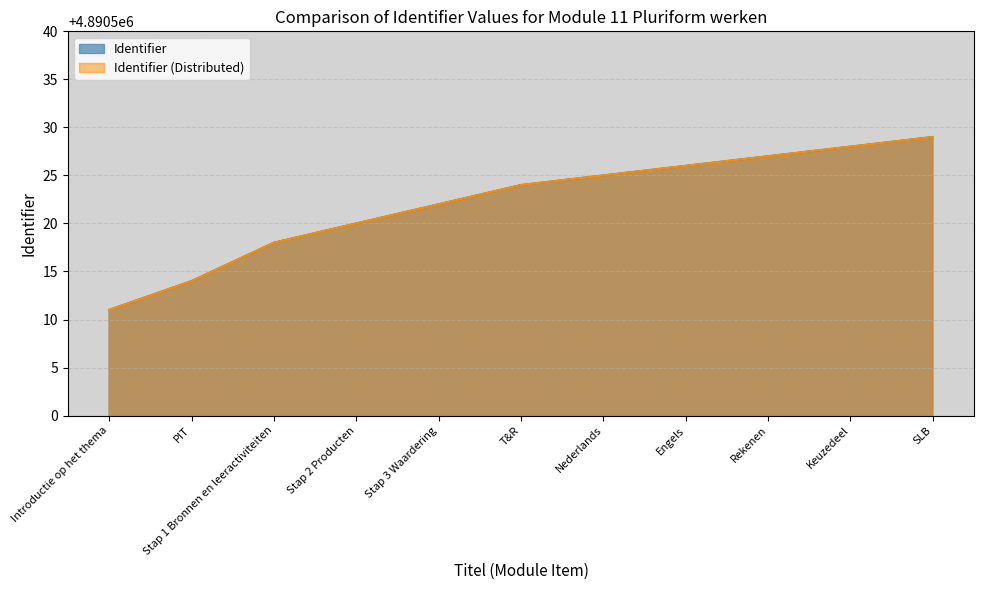

What is the greatest value displayed?

4890529